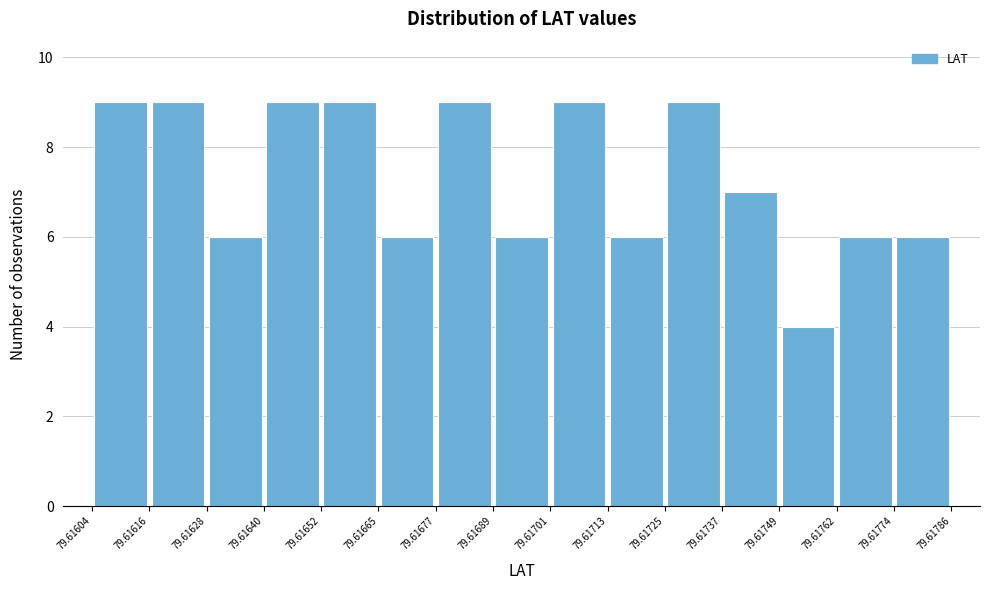

Reading left to right, transcribe this chart: for each bar, give the range it covers on the x-axis and its height. The values are not printed on the chart, so give them approximately, as read against the axis.

79.61604 to 79.61616: 9
79.61616 to 79.61628: 9
79.61628 to 79.61640: 6
79.61640 to 79.61652: 9
79.61652 to 79.61665: 9
79.61665 to 79.61677: 6
79.61677 to 79.61689: 9
79.61689 to 79.61701: 6
79.61701 to 79.61713: 9
79.61713 to 79.61725: 6
79.61725 to 79.61737: 9
79.61737 to 79.61749: 7
79.61749 to 79.61762: 4
79.61762 to 79.61774: 6
79.61774 to 79.61786: 6